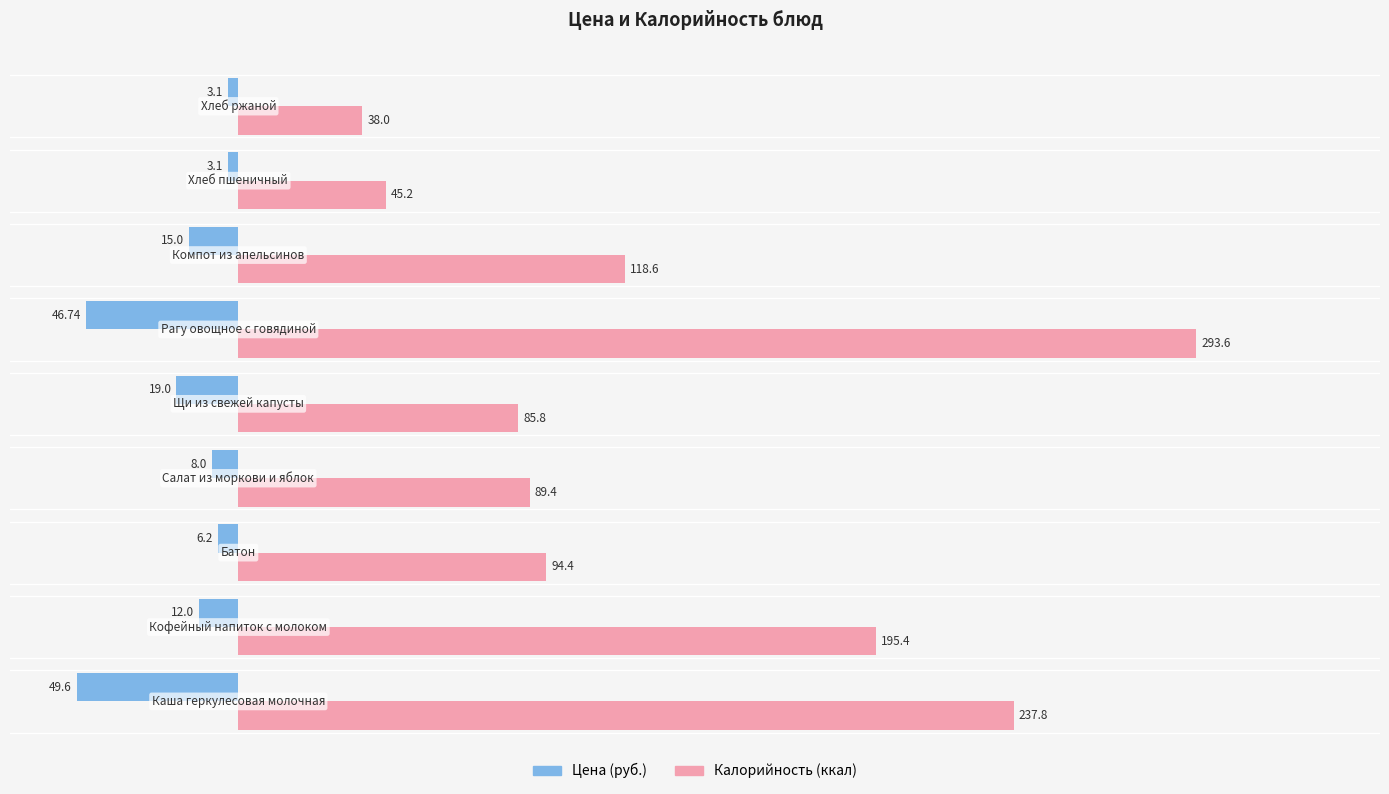

How many data points does each series have?

9